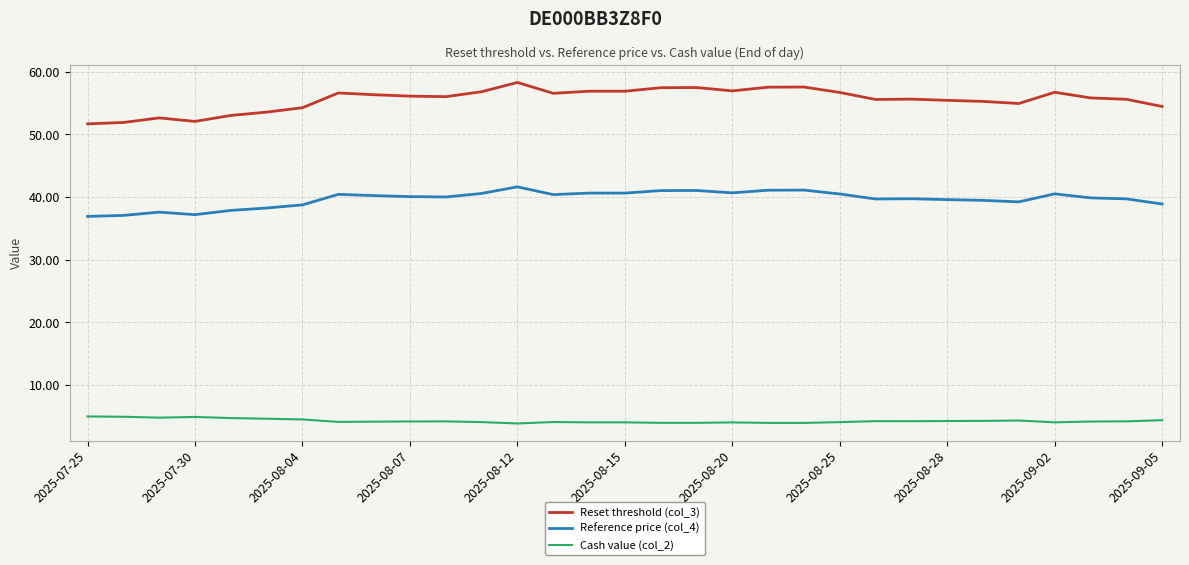

True or false: Reset threshold (col_3) has more than 0 interior local peaks.

True